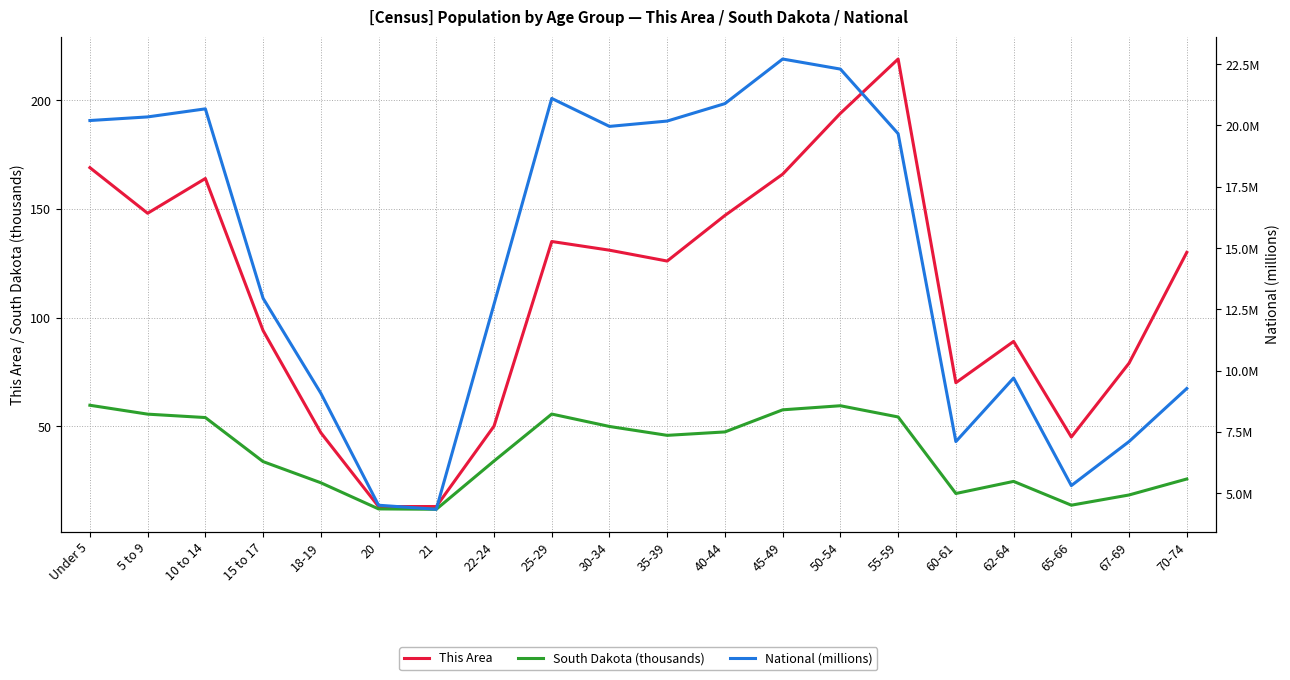

What is the total value across all series at 70-74?

165.0